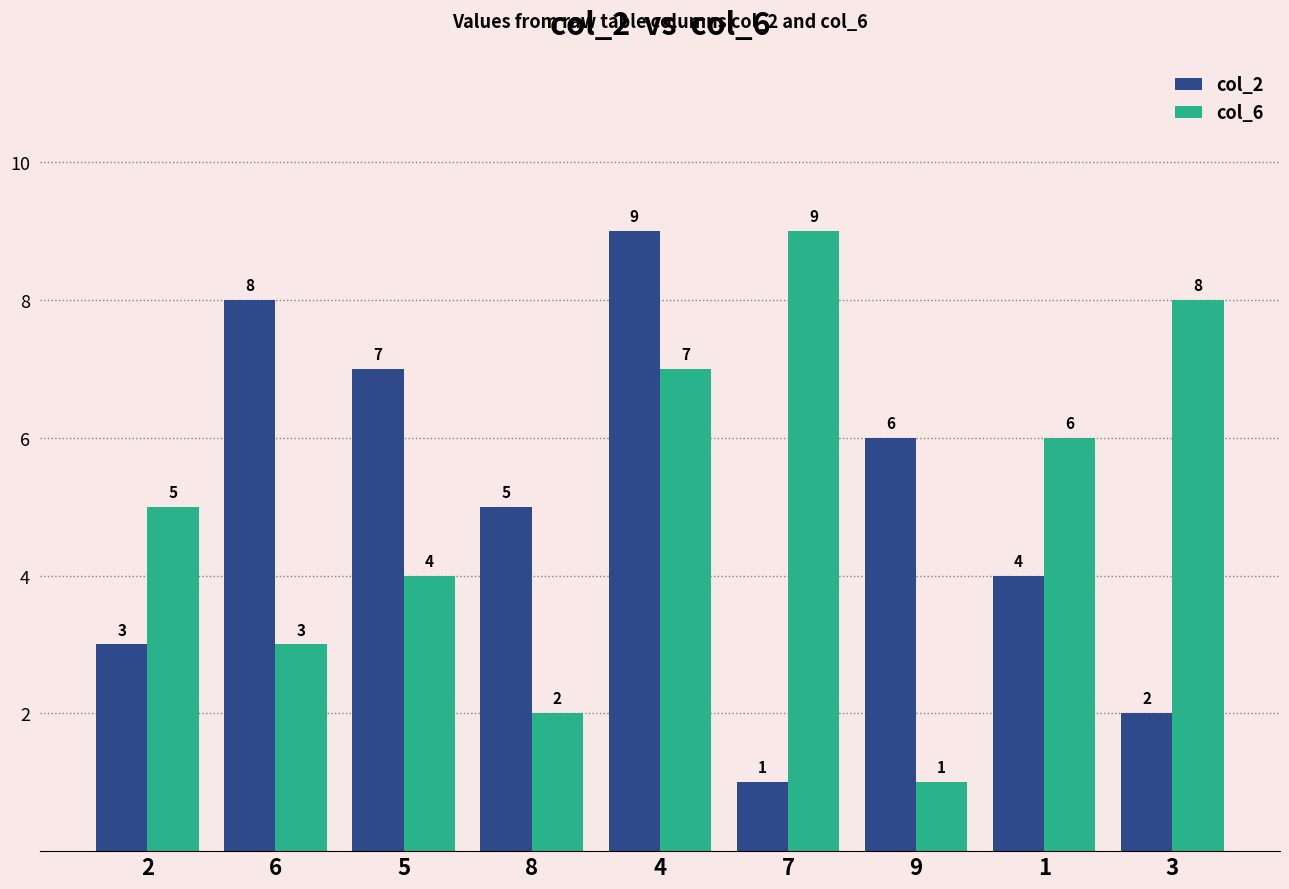

What is the label of the 4th bar from the right?

7